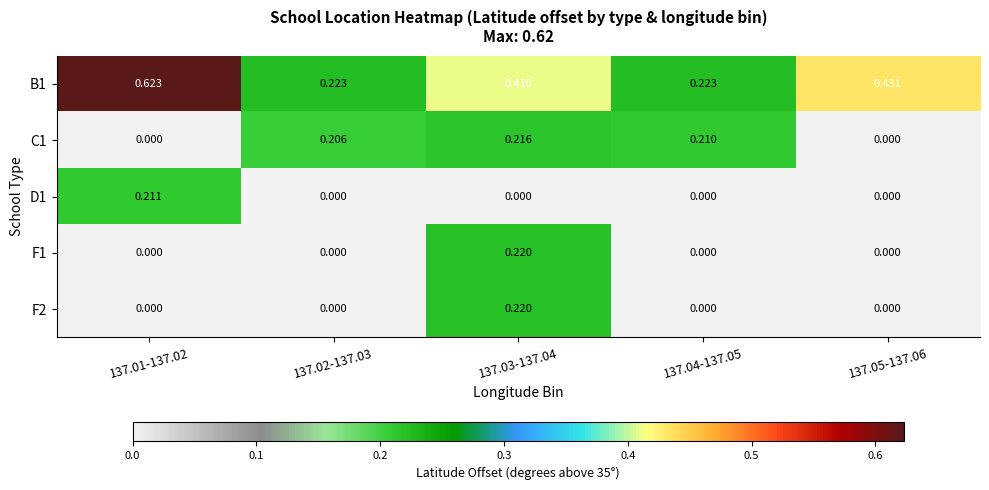

At how many categories does at least one series exceed 0?

5